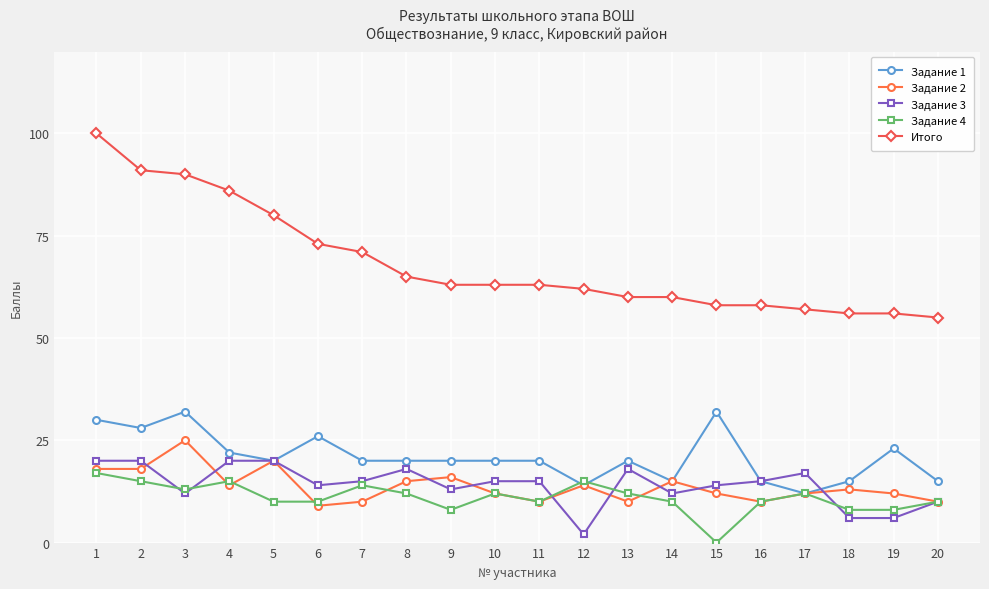

What are all the series names shown in the legend?

Задание 1, Задание 2, Задание 3, Задание 4, Итого